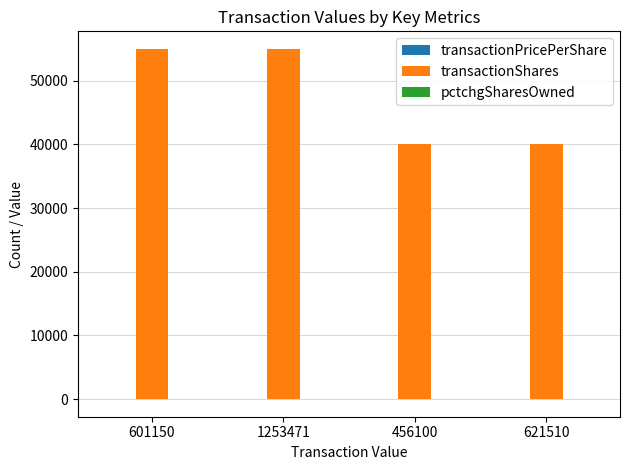

What is the sum of all transactionShares values?

190000.0